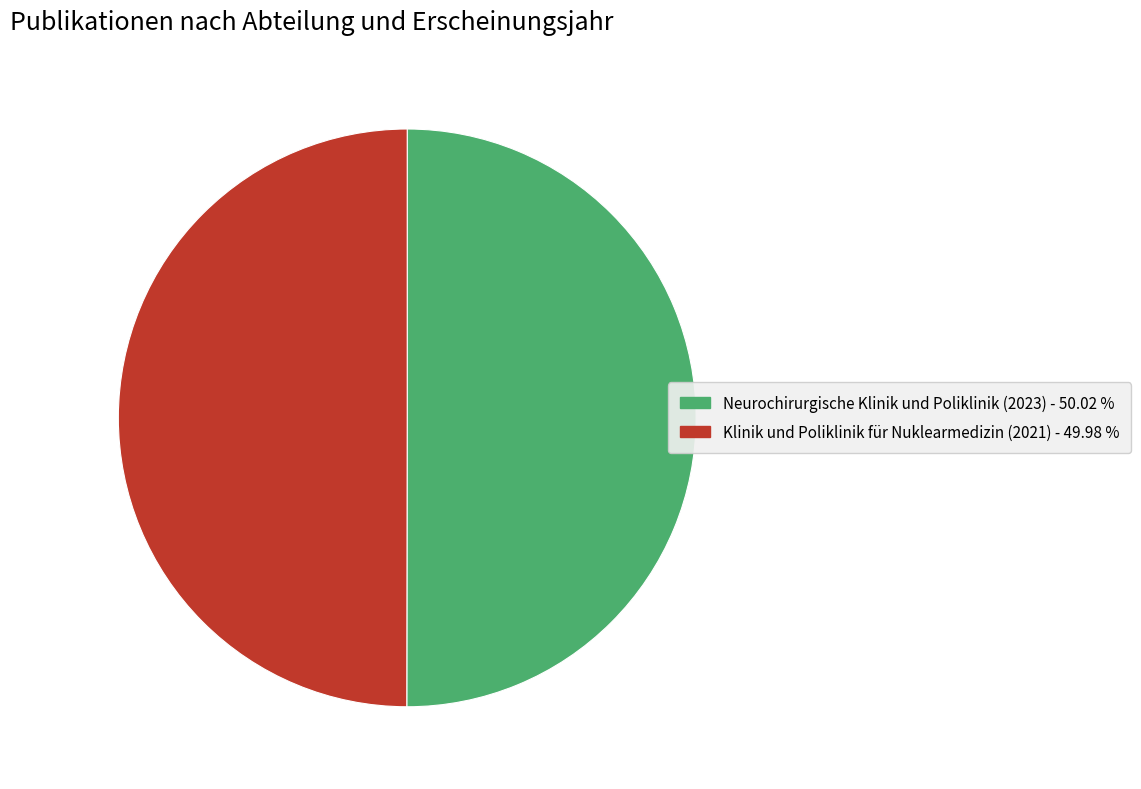

Is the sum of Neurochirurgische Klinik und Poliklinik (2023) and Klinik und Poliklinik für Nuklearmedizin (2021) greater than half?

Yes